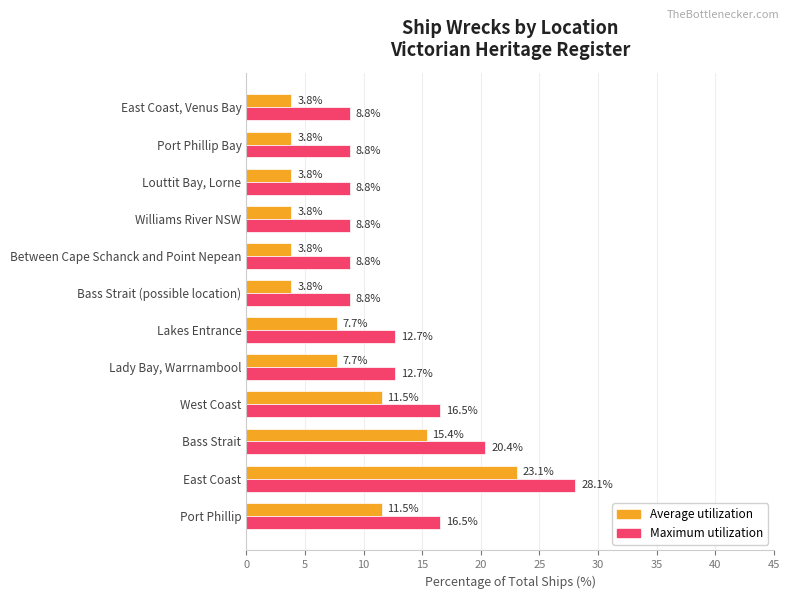

How many distinct data groups are displayed?

2